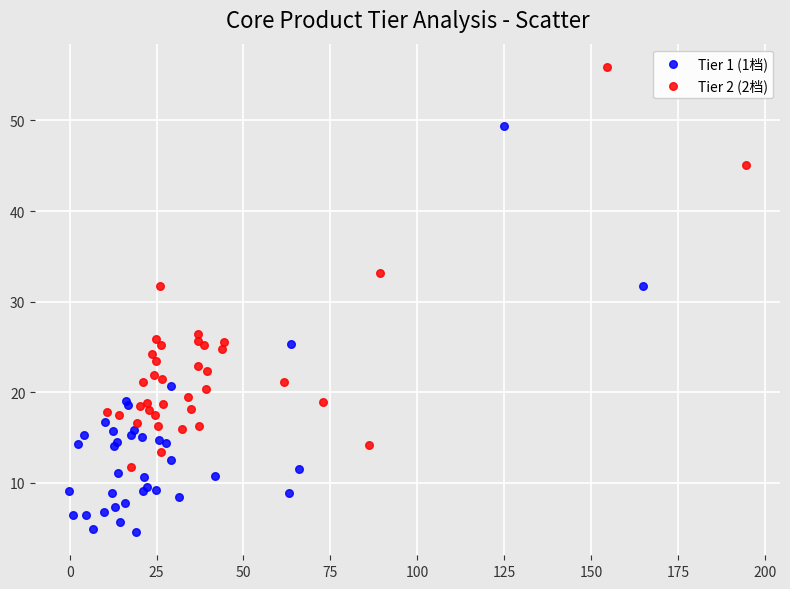

Which series contains the lowest Y value?

Tier 1 (1档)